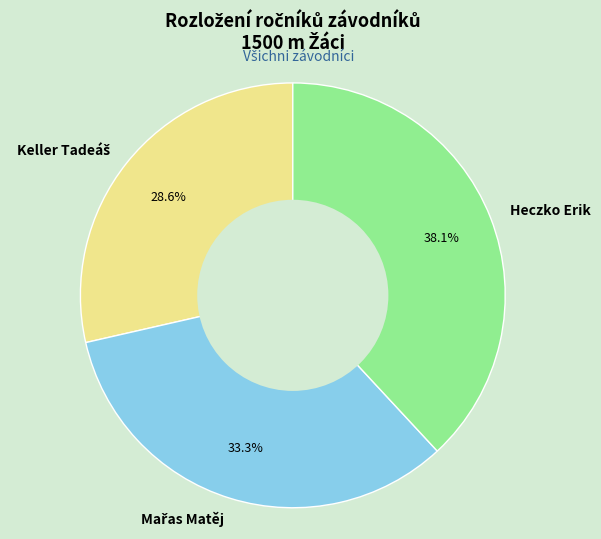

To the nearest percent, what portion does Heczko Erik represent?

38%